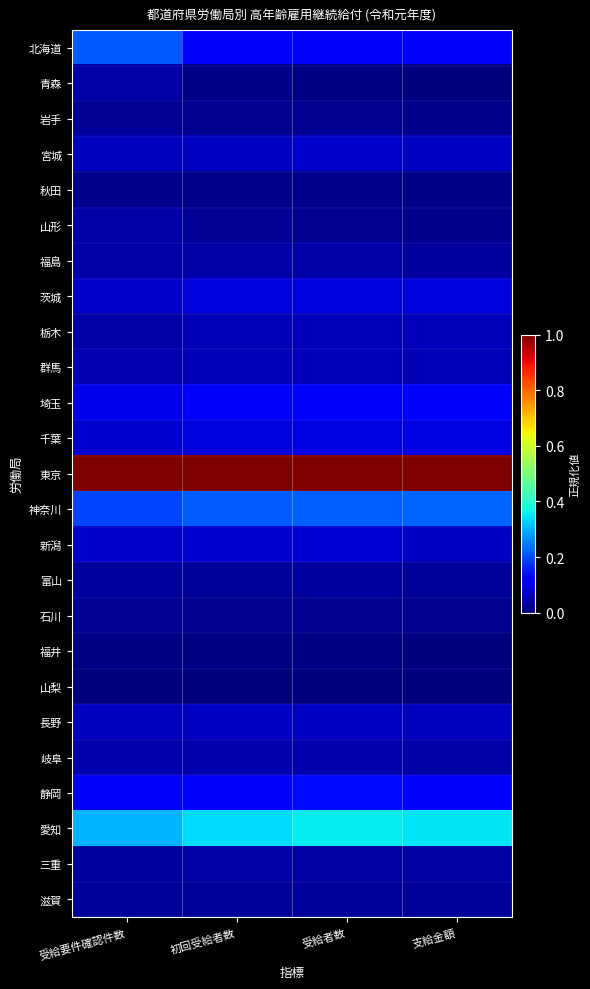

How many distinct data groups are displayed?

25